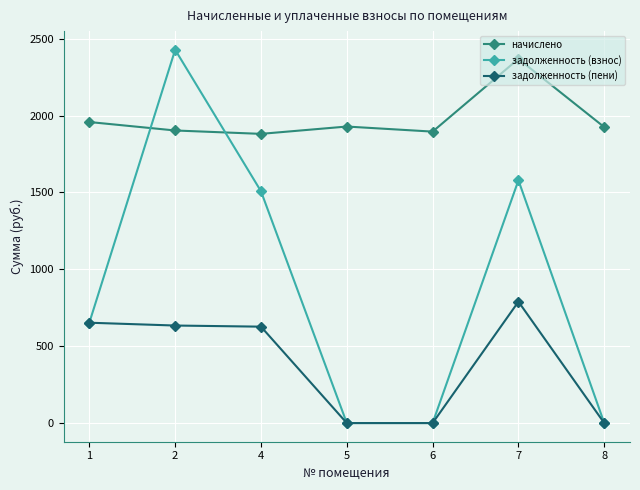

What is the value of the задолженность (взнос) point at the 2nd from the left?

2427.5